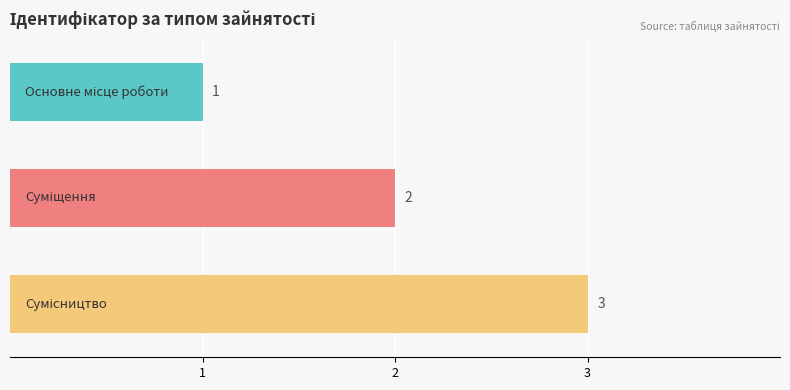

How many bars are there in total?

3